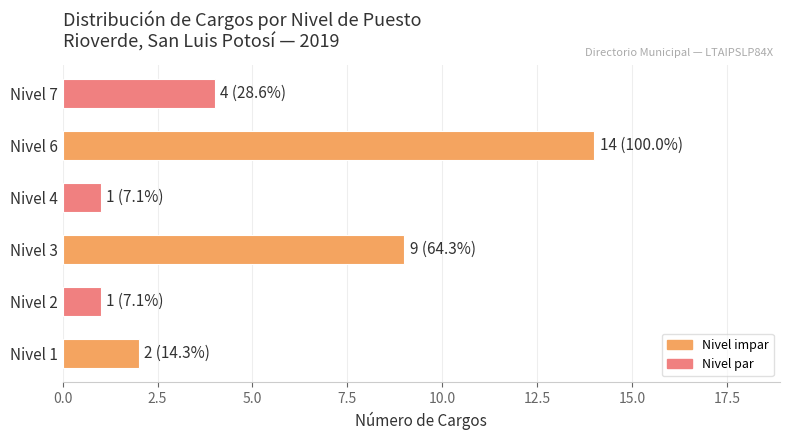

At which label is the value closest to 7?

Nivel 3